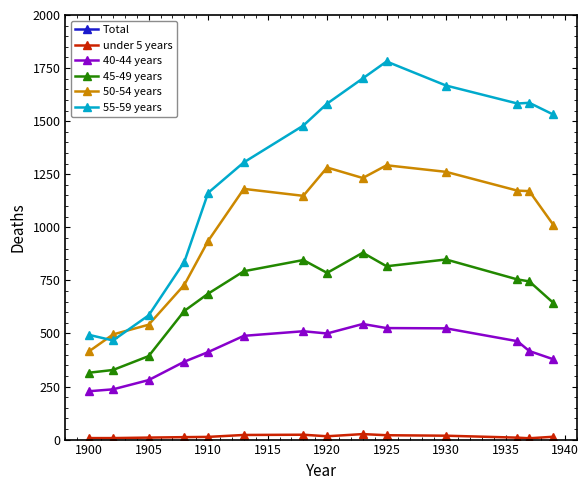

The 40-44 years series shows 886.6 at 1925. True or false?

False